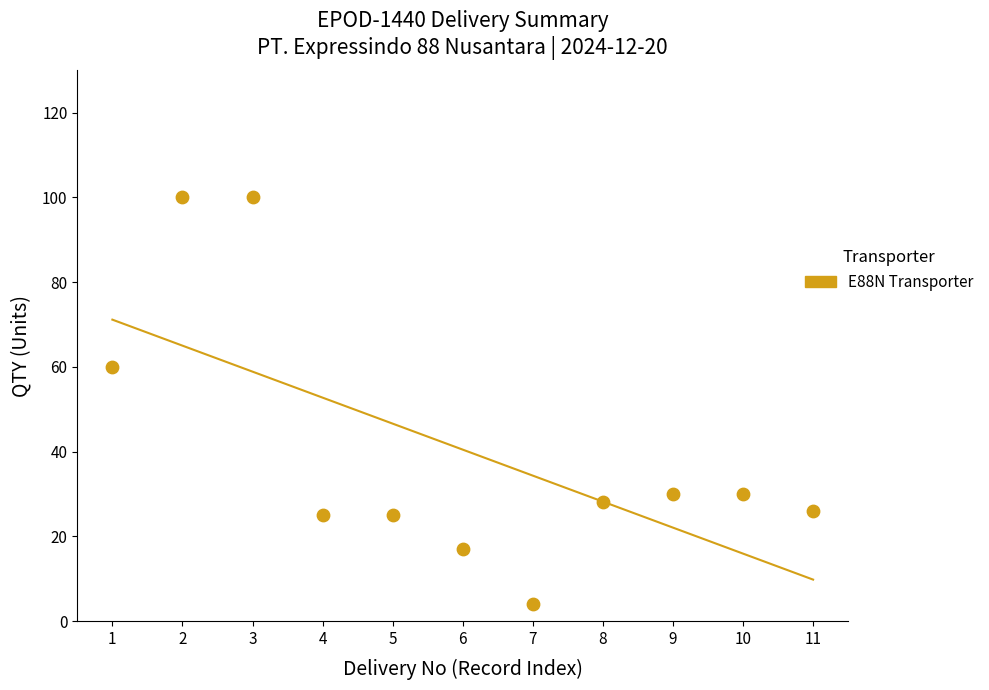

What Y value in the scatter plot is closest to 52?

60